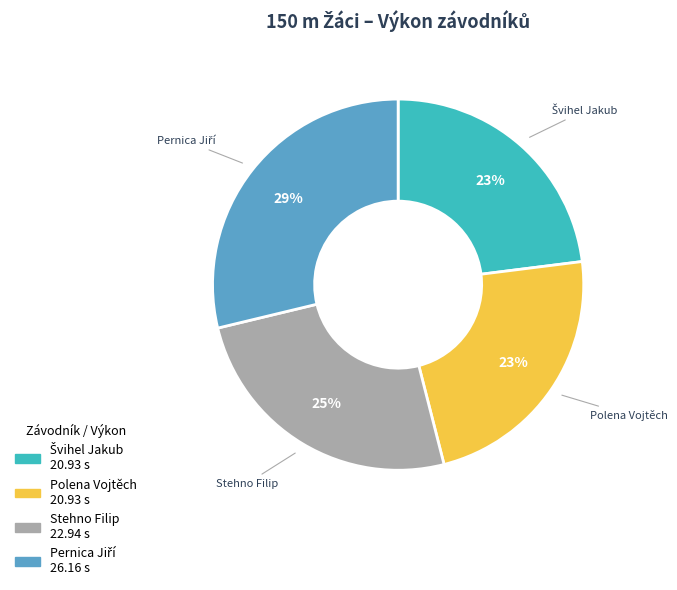

To the nearest percent, what percentage of the pie is Polena Vojtěch?

23%